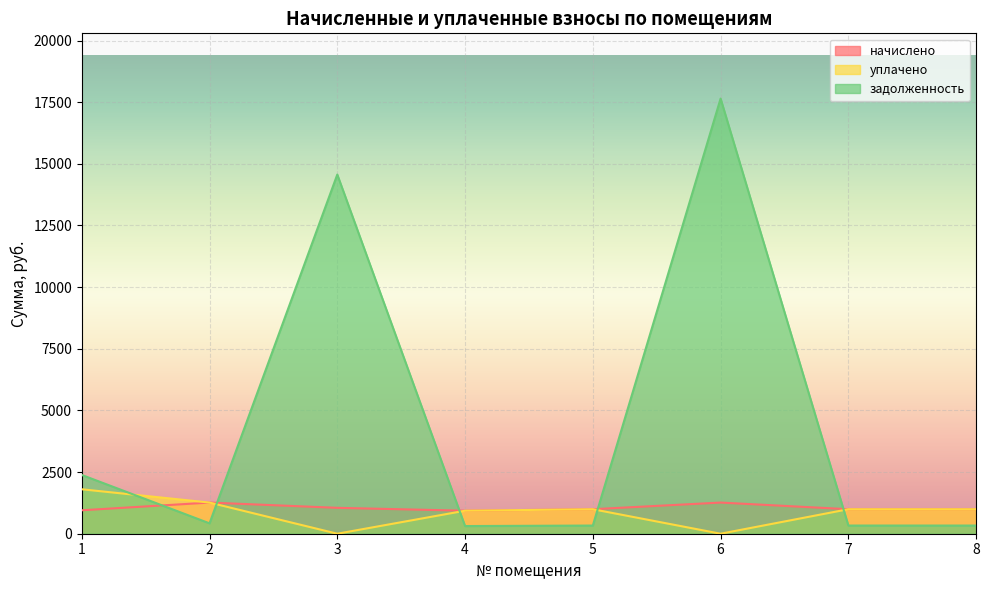

At which category does задолженность reach its first local valley?

2